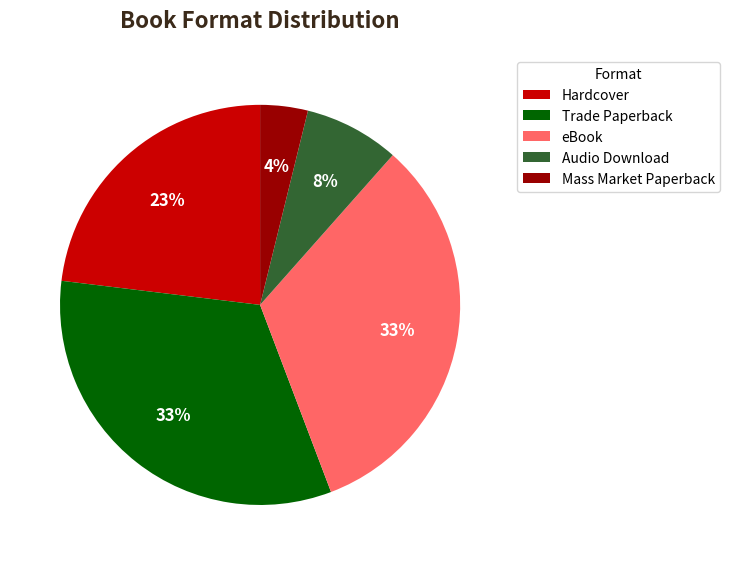

Which category has the smallest portion of the pie?

Mass Market Paperback